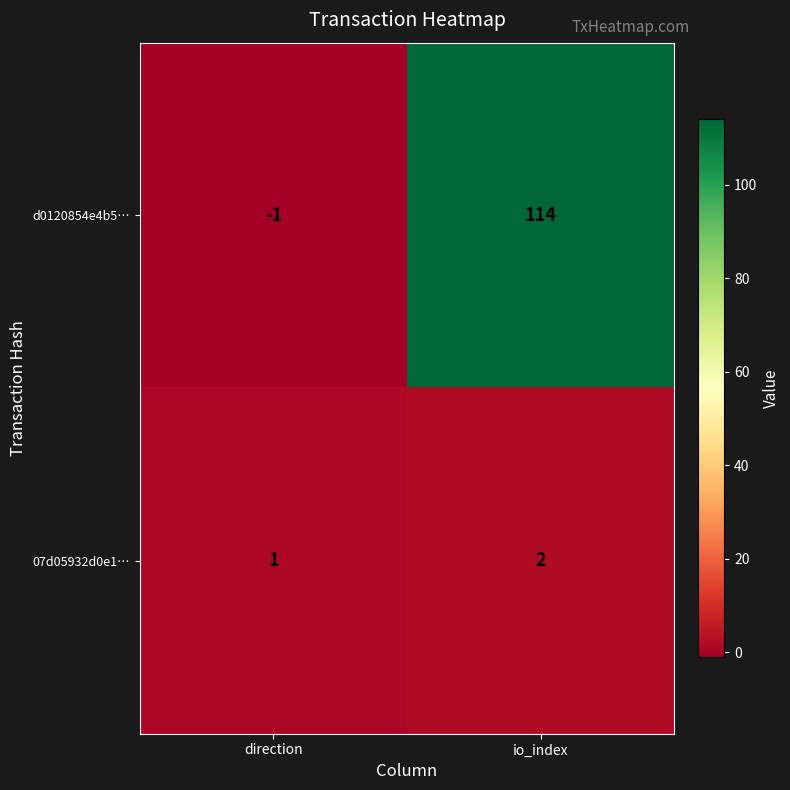

List the series in order of their peak value, highest first.

d0120854e4b5…, 07d05932d0e1…